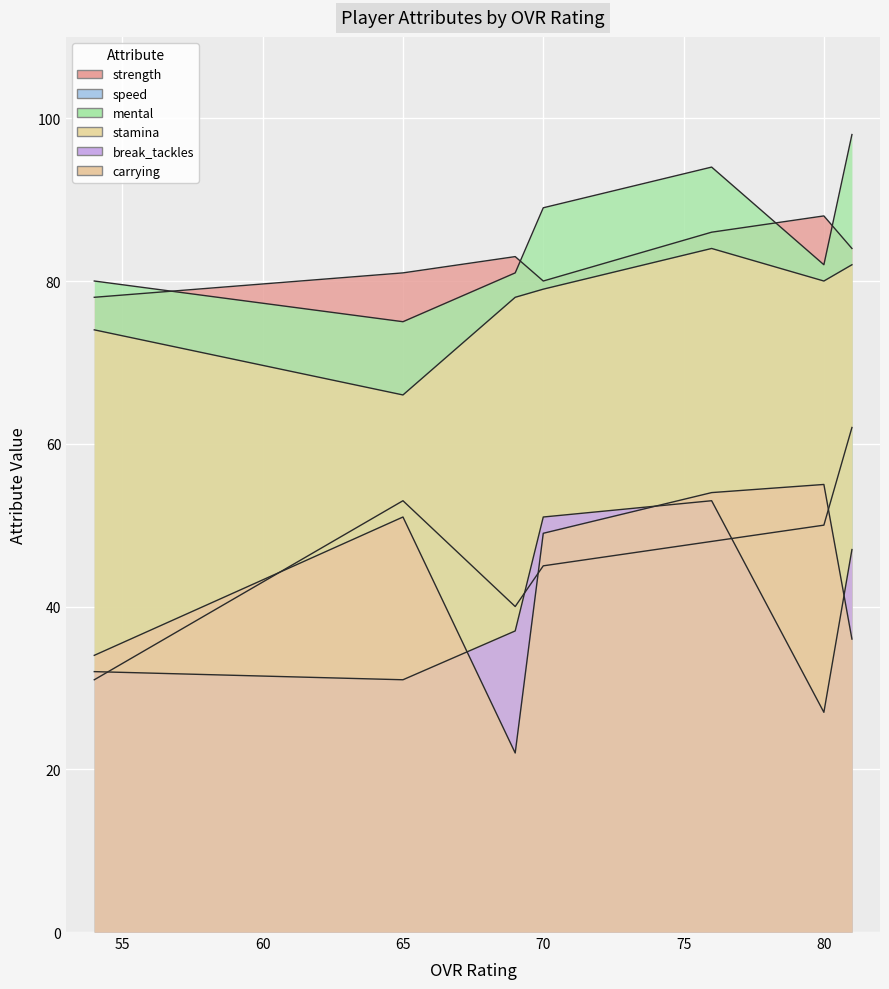

Between 76 and 80, which series saw the biggest shift?

break_tackles